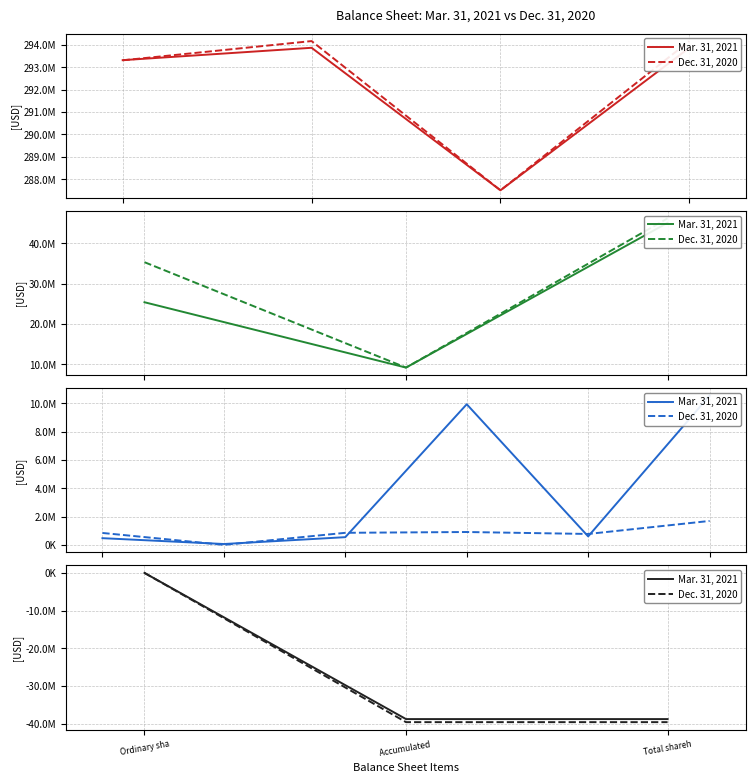

True or false: Mar. 31, 2021 has a value of 719 at Ordinary sha.

True